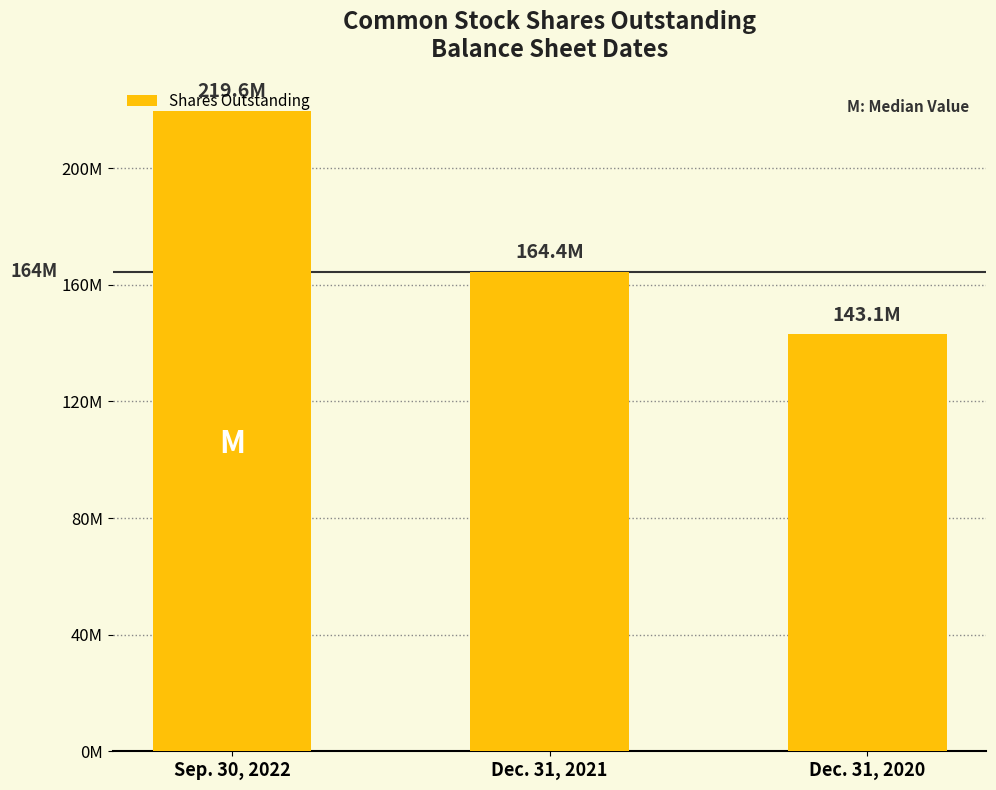

Are the bars horizontal?

No